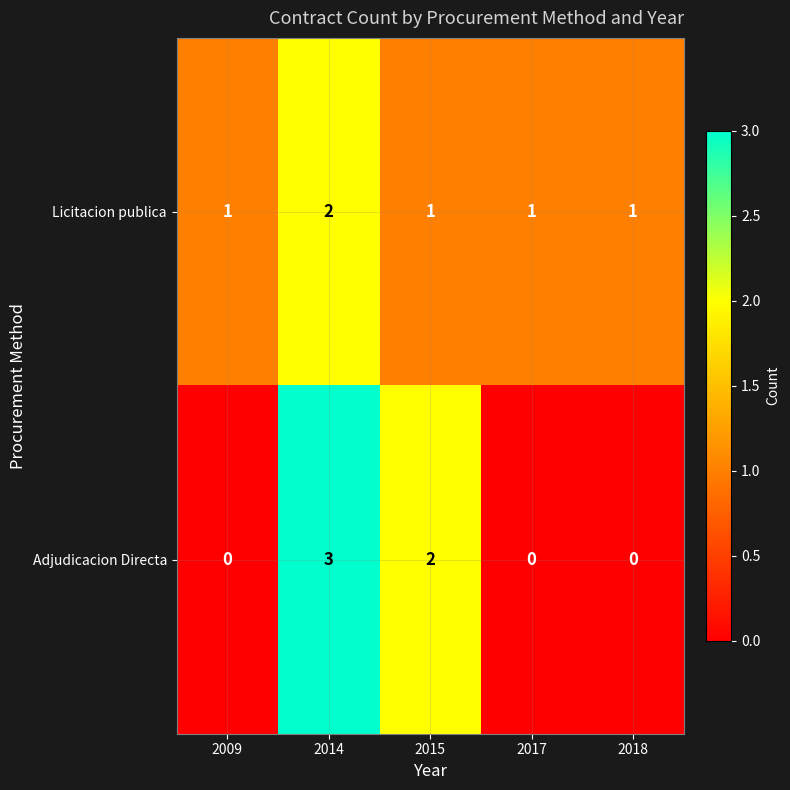

Rank the series at 2015 from lowest to highest value.

Licitacion publica, Adjudicacion Directa